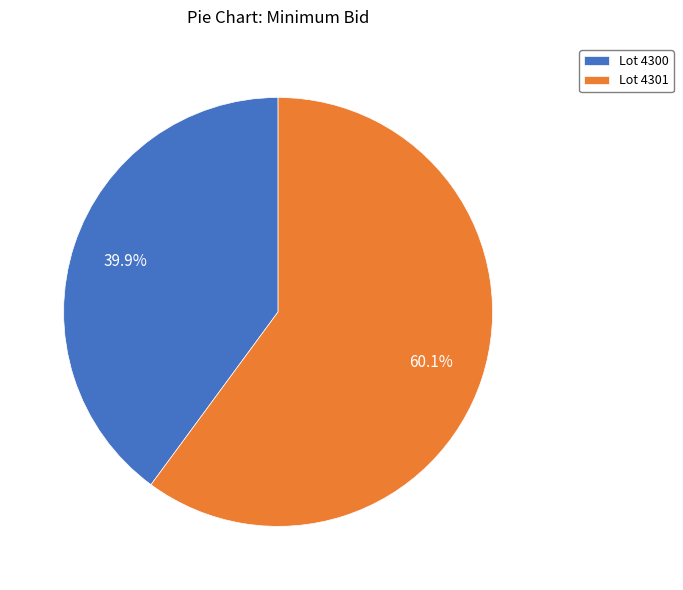

Which category accounts for the majority?

Lot 4301